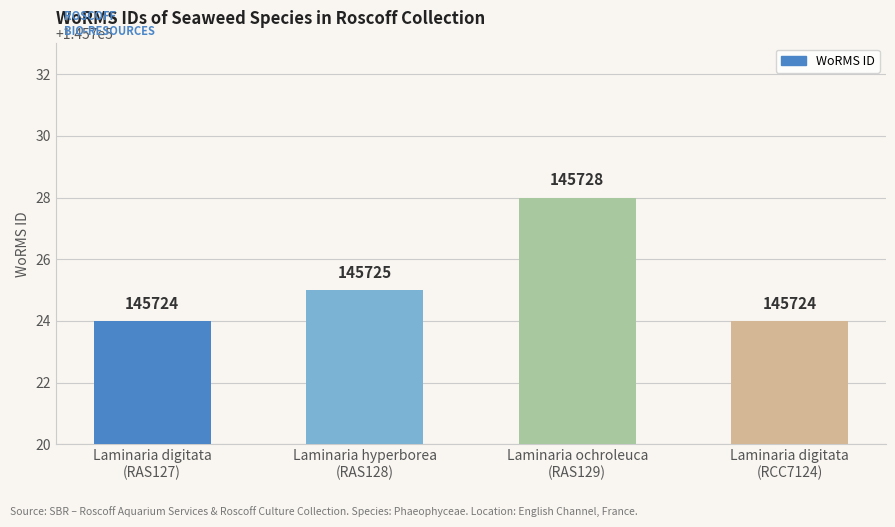

What is the value of the 2nd bar from the left?

145725